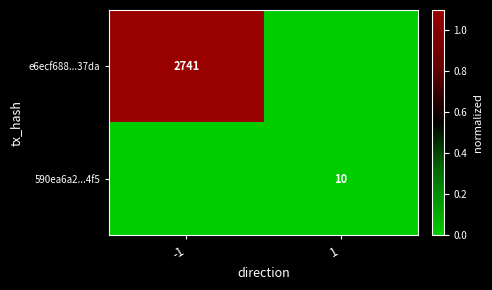

Which label corresponds to the largest value in the chart?

-1